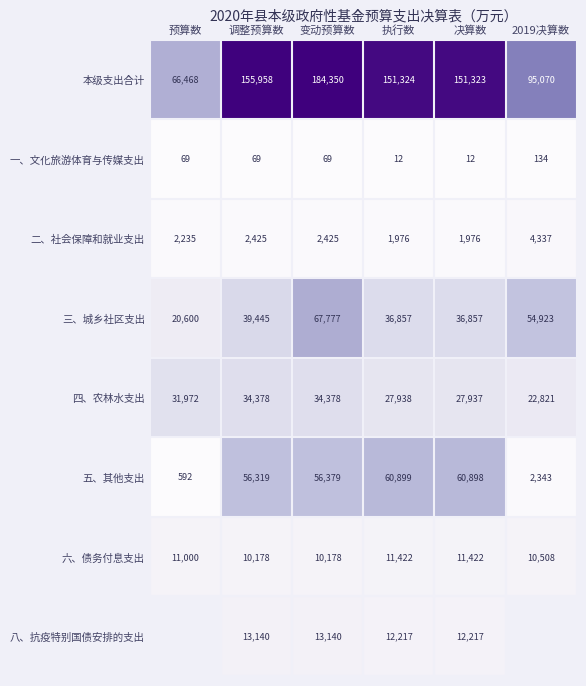

How many 一、文化旅游体育与传媒支出 values are between 12 and 69?

5